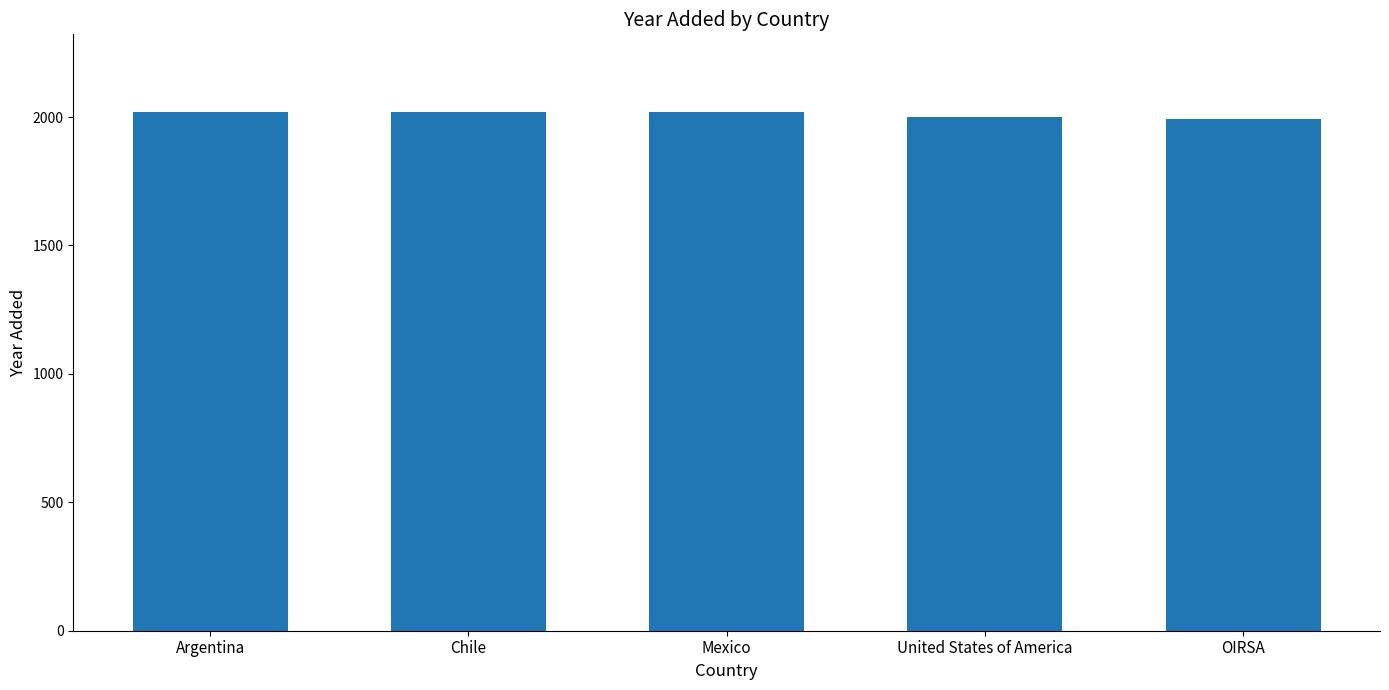

What is the value of the 4th bar from the left?

2000